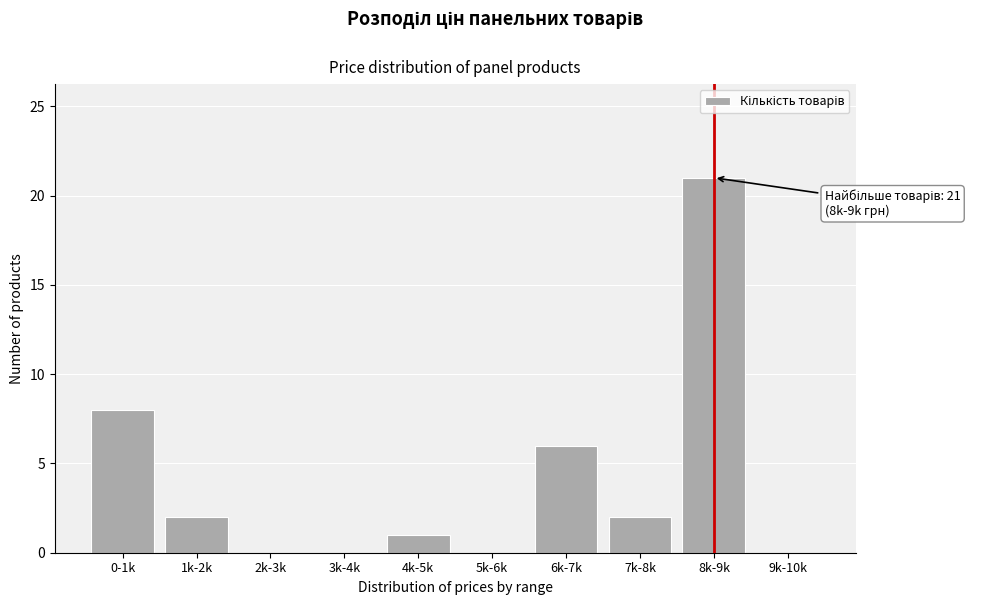

Reading left to right, extract all data points from this chart.

0-1k=8	1k-2k=2	2k-3k=0	3k-4k=0	4k-5k=1	5k-6k=0	6k-7k=6	7k-8k=2	8k-9k=21	9k-10k=0